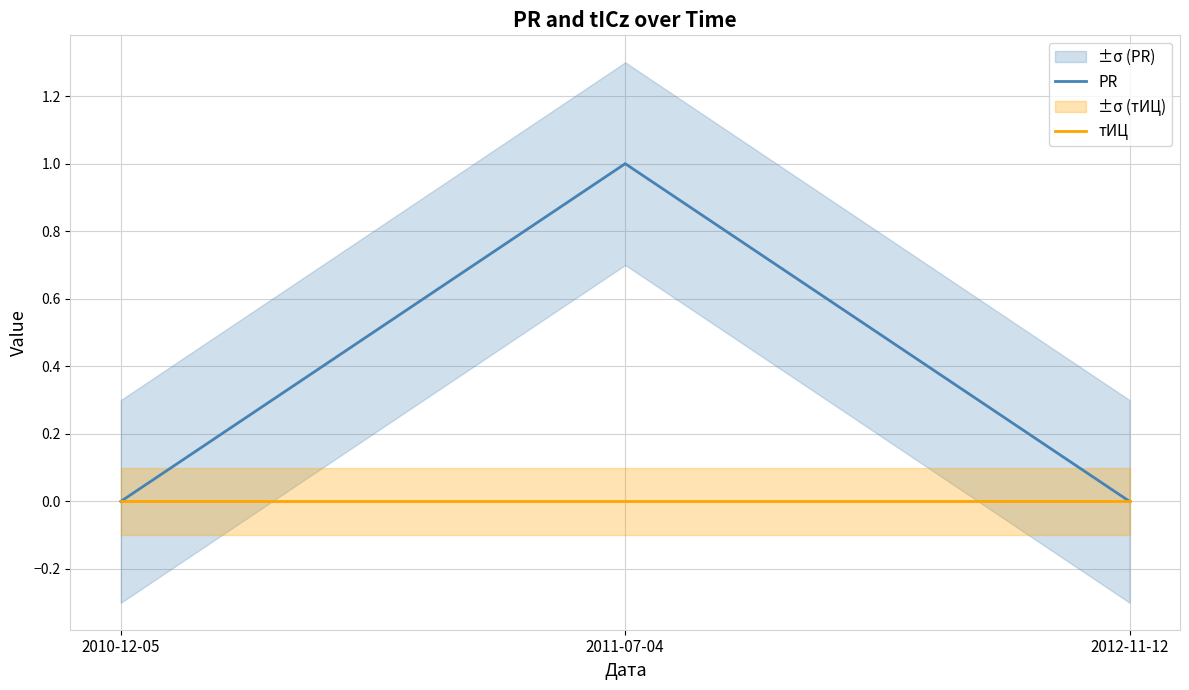

Between 2011-07-04 and 2012-11-12, which is larger?

2011-07-04